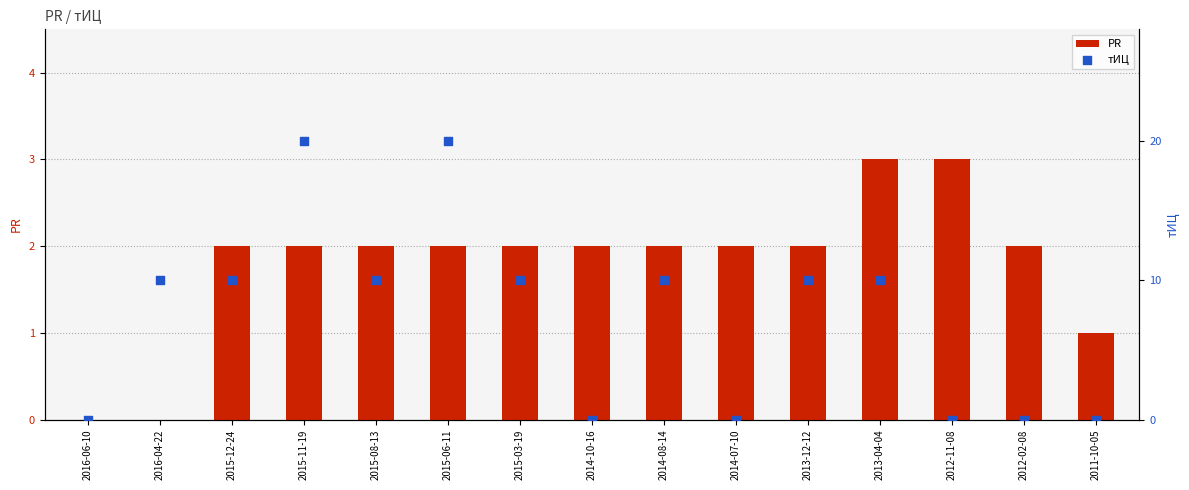

Is the value of тИЦ at 2011-10-05 greater than the value of PR at 2014-10-16?

No